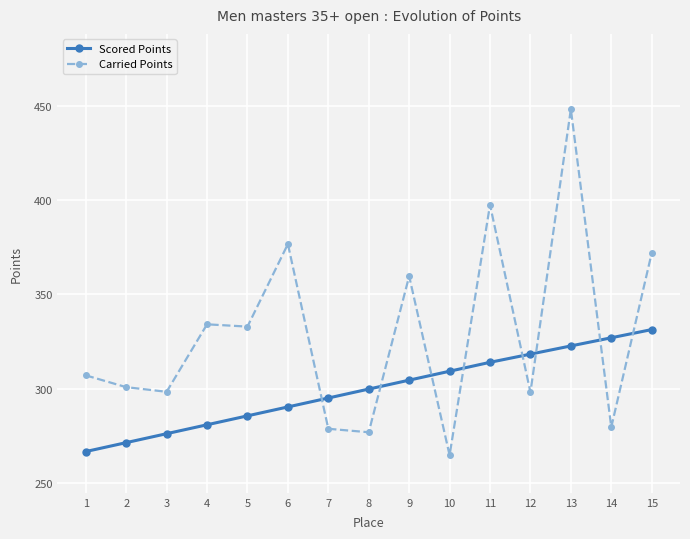

After their last crossing, which series has the higher values: Carried Points or Scored Points?

Carried Points